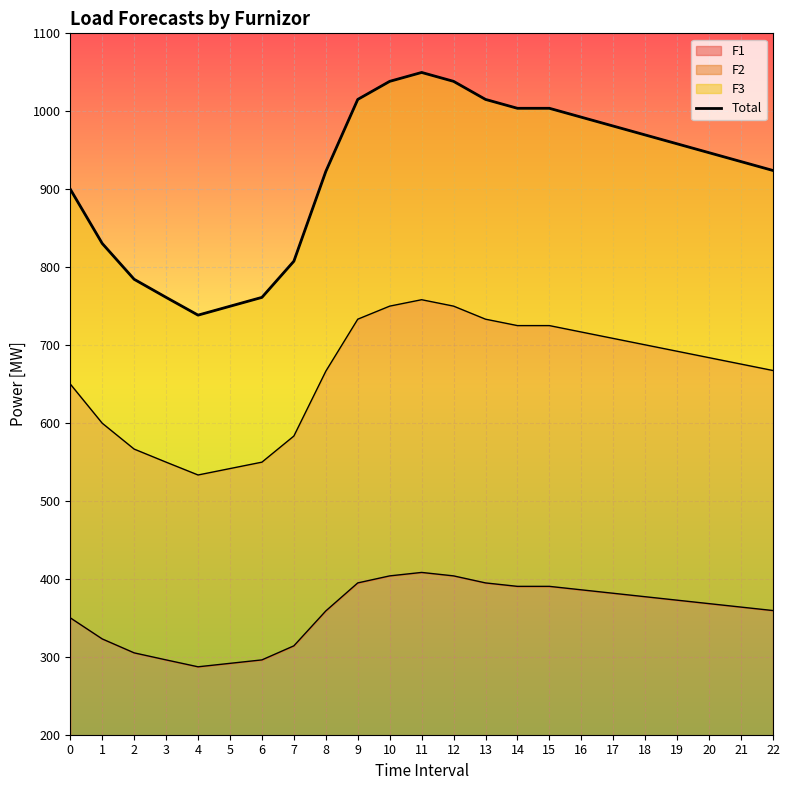

Rank the categories by value from lowest to highest.

4, 5, 3, 6, 2, 7, 1, 0, 8, 22, 21, 20, 19, 18, 17, 16, 14, 15, 9, 13, 10, 12, 11